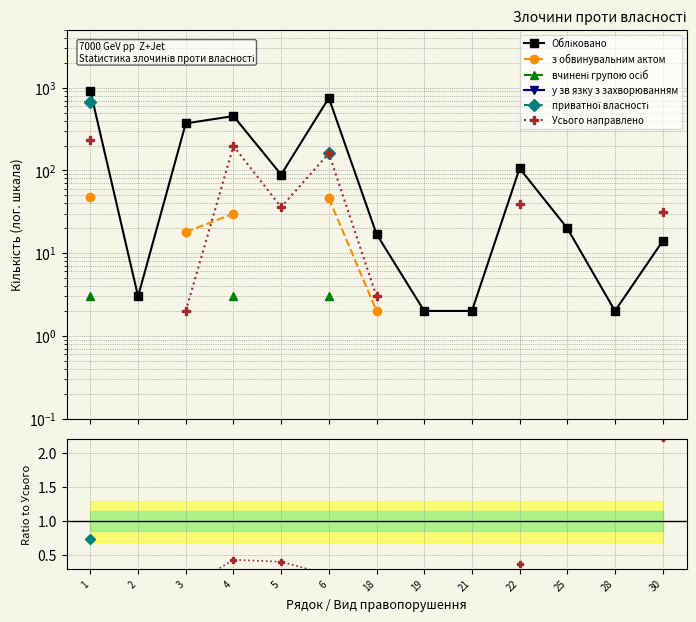

Which series has the largest range (max minus min)?

Обліковано